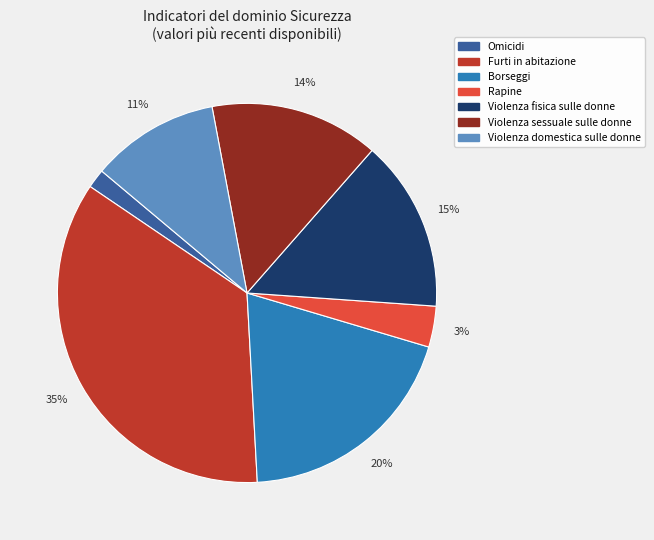

What percentage is the Furti in abitazione slice, to the nearest percent?

35%